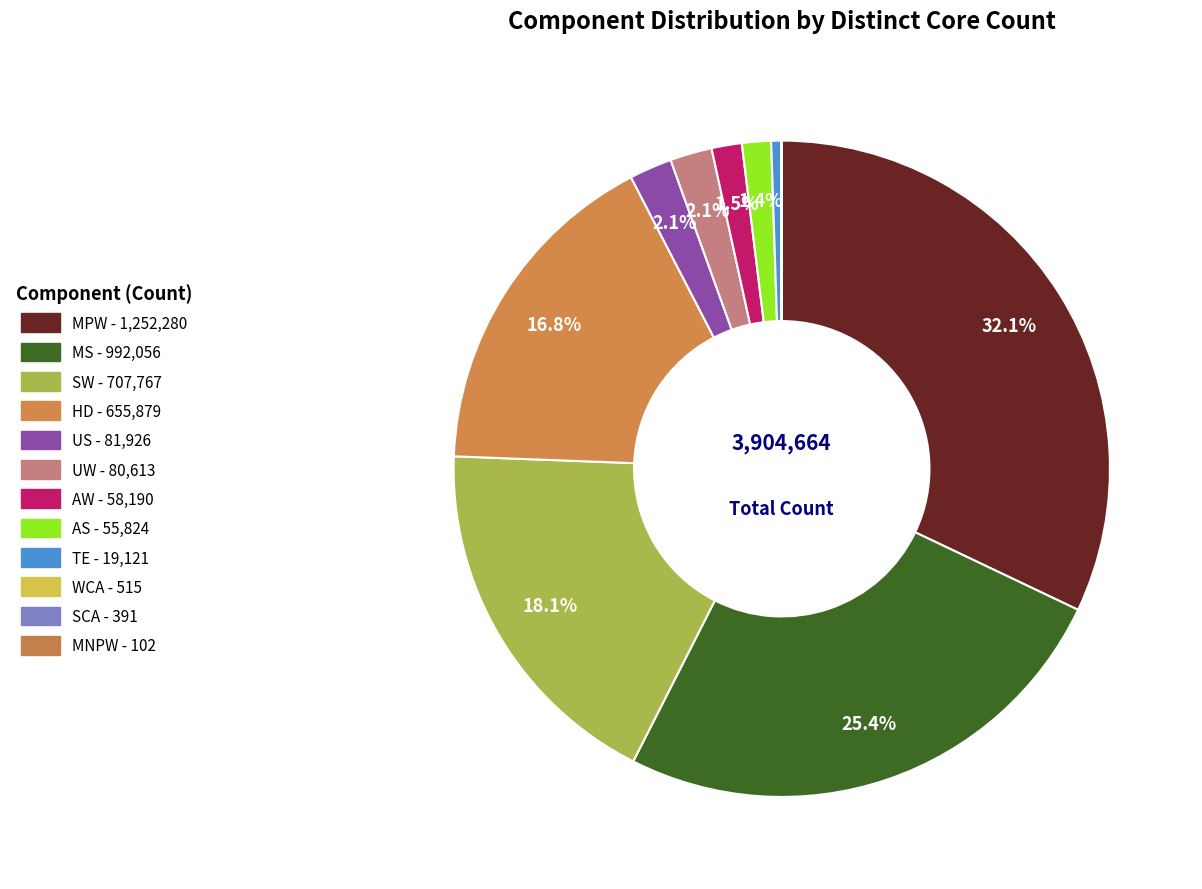

How many slices are in this pie chart?

12